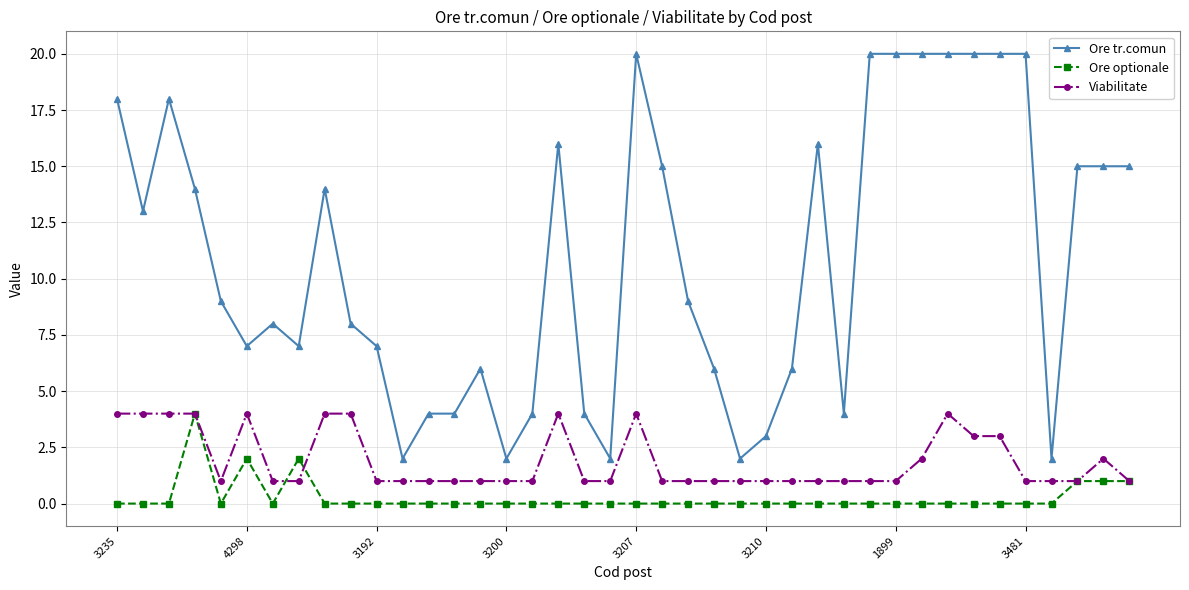

How many series are shown in this chart?

3